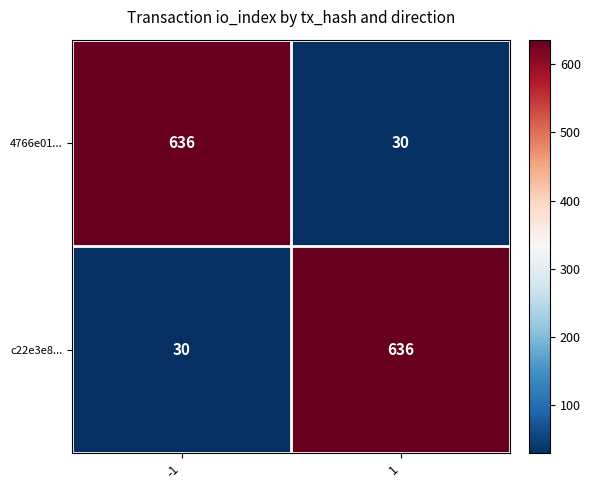

The c22e3e8... series shows 18 at -1. True or false?

False